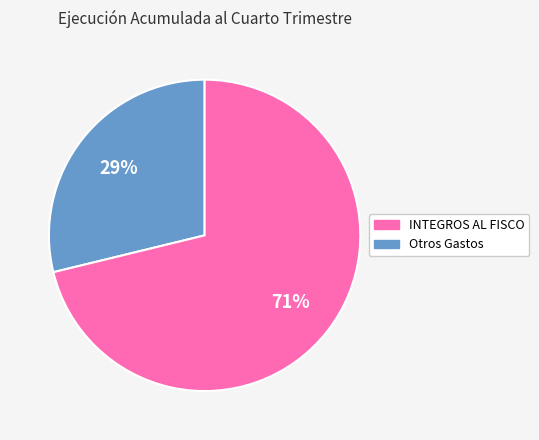

To the nearest percent, what is the average slice percentage?

50%